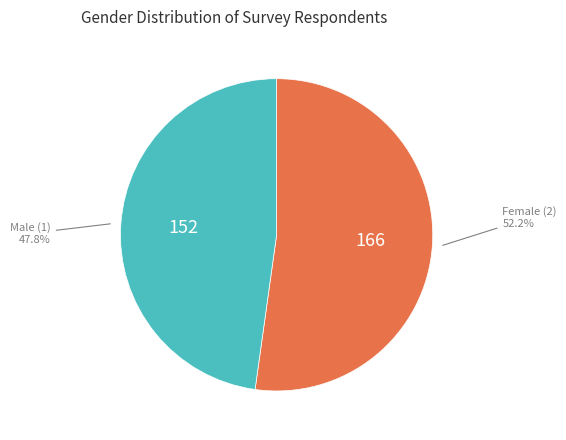

Is there a majority slice in this chart?

Yes